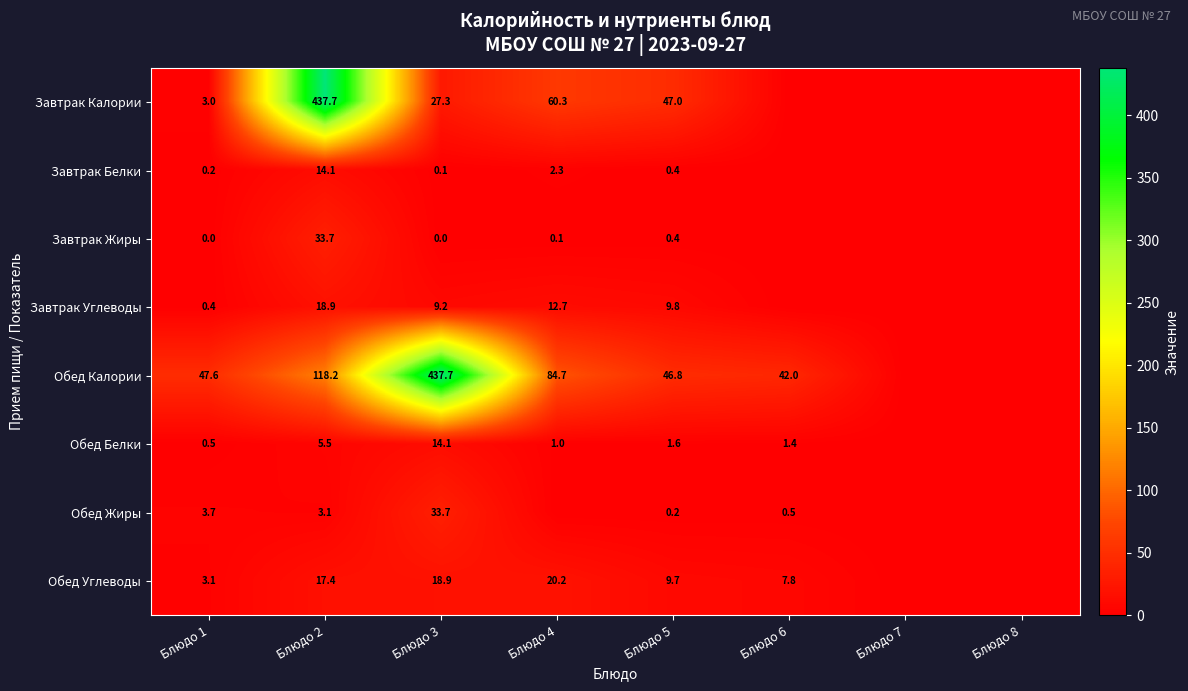

What is the spread (max minus min) of values at Блюдо 2?

434.6